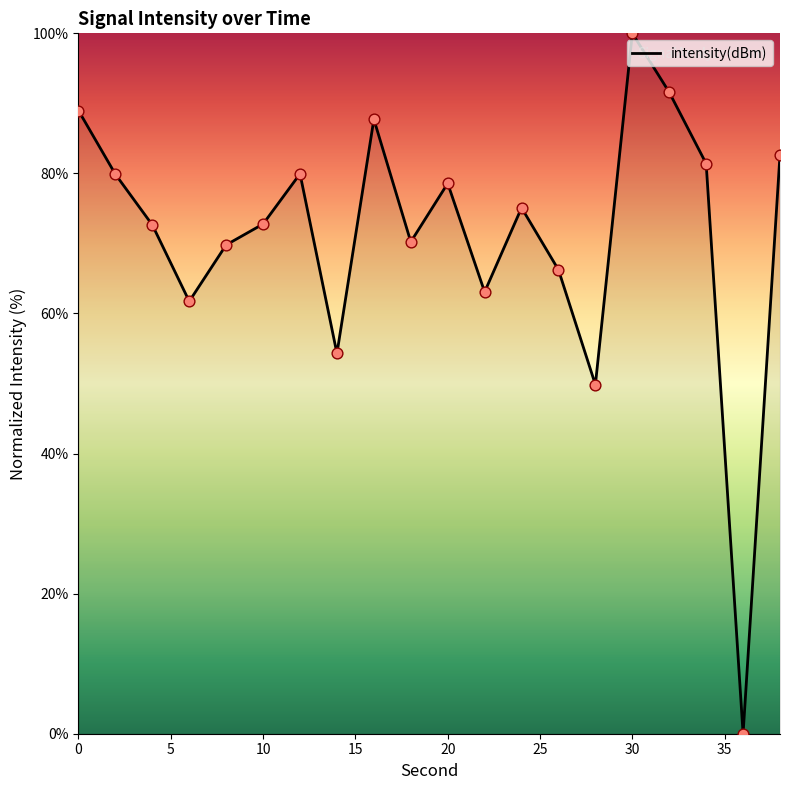

What is the greatest value displayed?

100.0